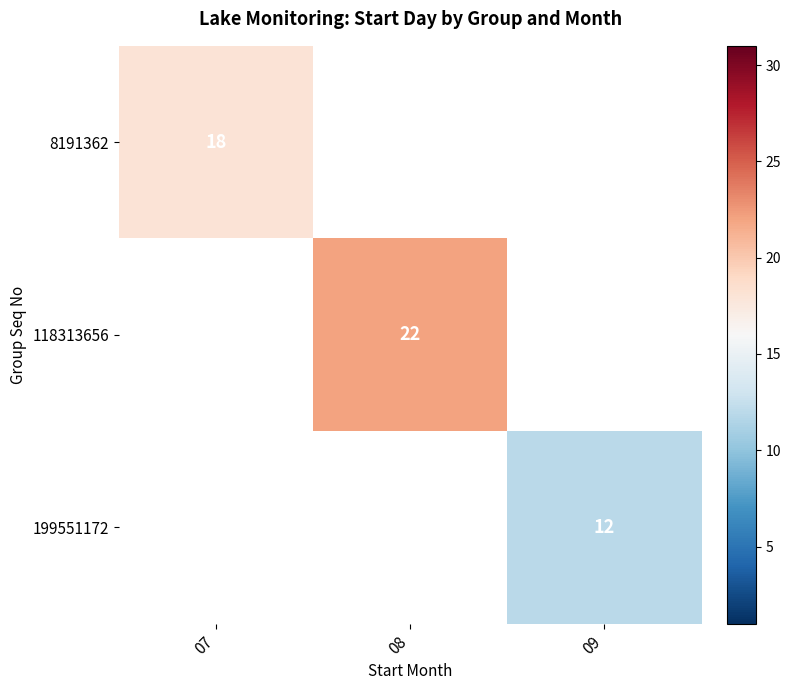

What is the smallest value displayed?

12.0